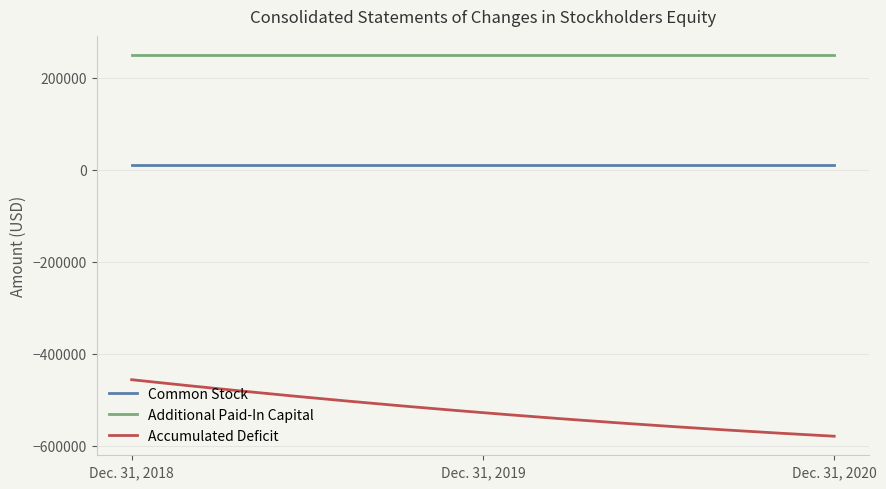

How many series are shown in this chart?

3